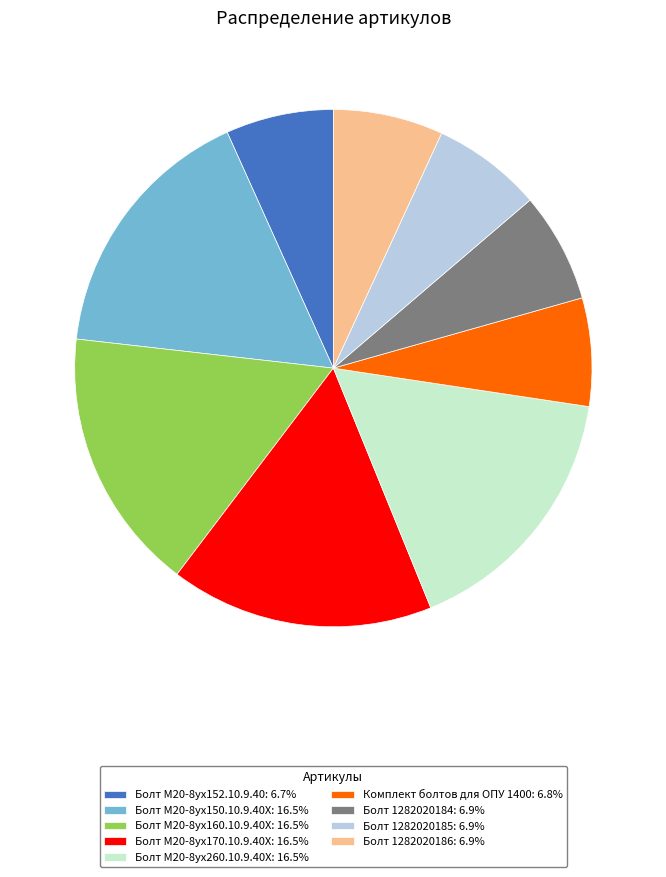

Is the sum of Болт М20-8ух260.10.9.40Х: 16.5% and Болт М20-8ух170.10.9.40Х: 16.5% greater than half?

No